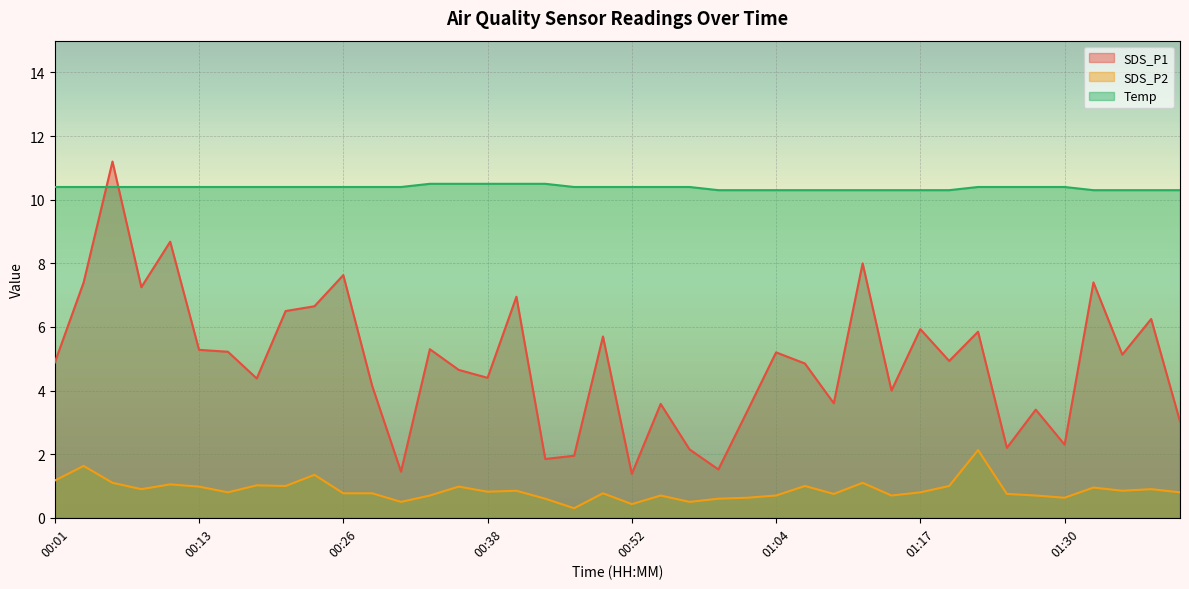

What are all the series names shown in the legend?

SDS_P1, SDS_P2, Temp